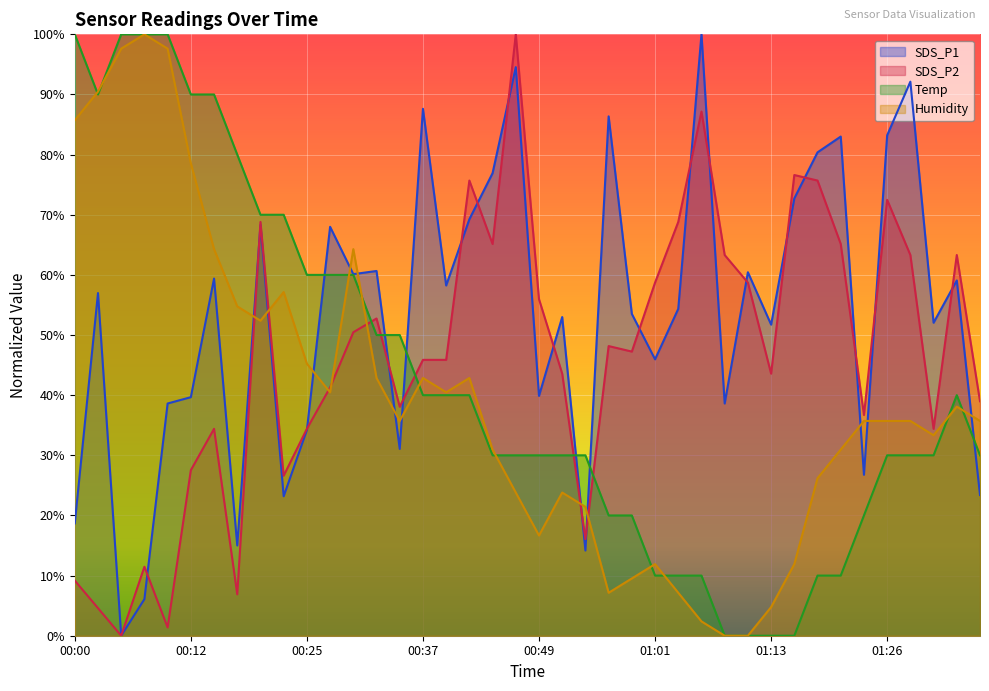

True or false: SDS_P1 has a value of 0.0 at 00:05.

True